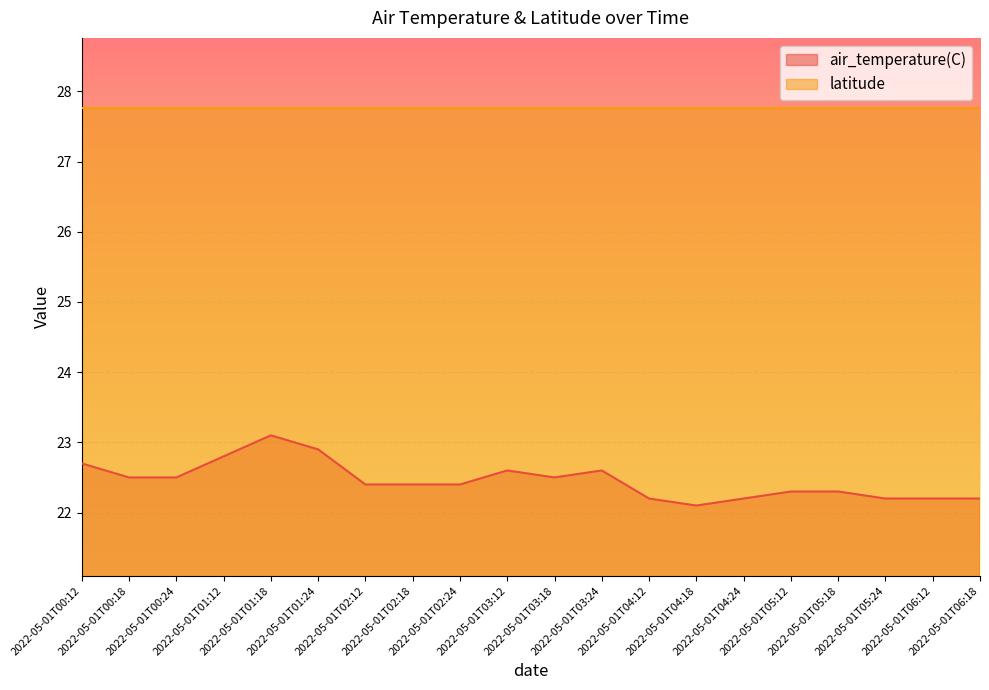

What is the label of the 8th point from the left?

2022-05-01T02:18